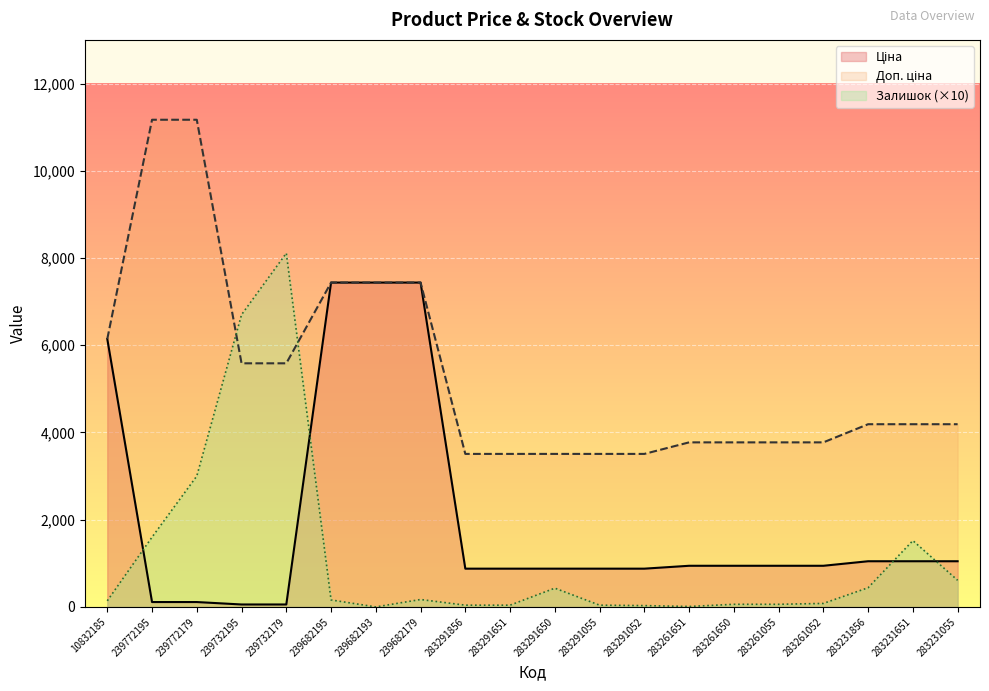

Reading left to right, extract all data points from this chart.

Ціна: 6143.2	111.7	111.7	55.9	55.9	7436.2	7436.2	7436.2	877.0	877.0	877.0	877.0	877.0	943.2	943.2	943.2	943.2	1047.2	1047.2	1047.2
Доп. ціна: 6143.2	11169.0	11169.0	5585.0	5585.0	7436.2	7436.2	7436.2	3507.9	3507.9	3507.9	3507.9	3507.9	3772.7	3772.7	3772.7	3772.7	4188.7	4188.7	4188.7
Залишок: 140.0	1600.0	3000.0	6700.0	8110.0	160.0	0.0	170.0	40.0	40.0	430.0	40.0	30.0	10.0	60.0	60.0	80.0	440.0	1520.0	610.0